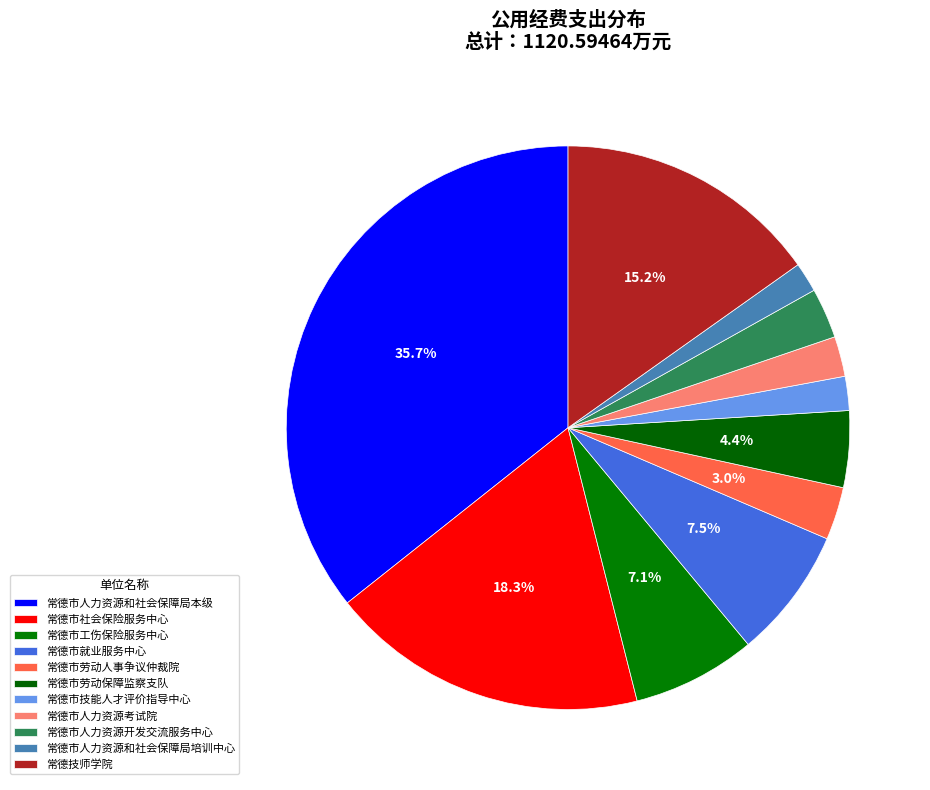

What is the change in value from 常德市人力资源考试院 to 常德市人力资源开发交流服务中心?

+6.5